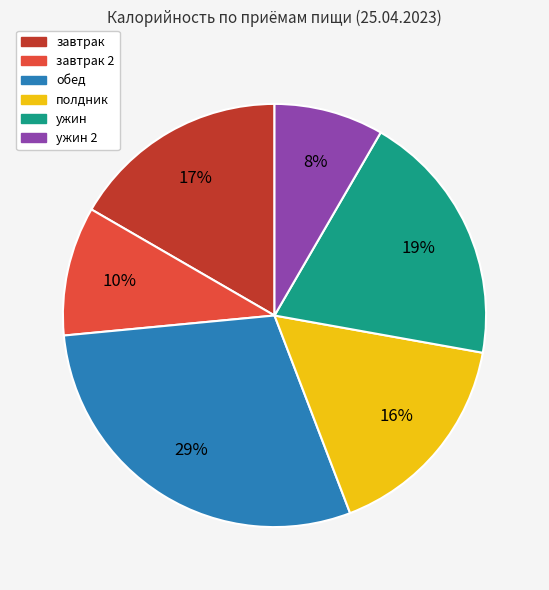

How many slices are in this pie chart?

6